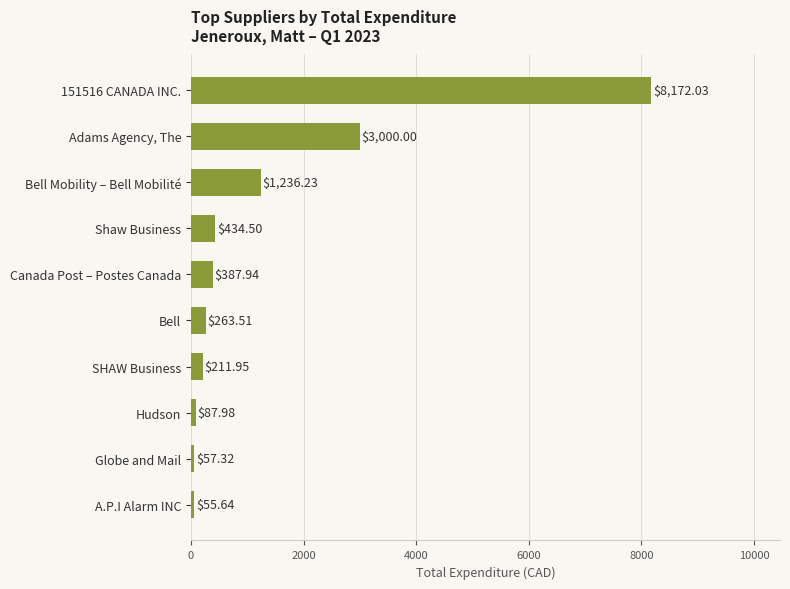

Rank the categories by value from highest to lowest.

151516 CANADA INC., Adams Agency, The, Bell Mobility – Bell Mobilité, Shaw Business, Canada Post – Postes Canada, Bell, SHAW Business, Hudson, Globe and Mail, A.P.I Alarm INC